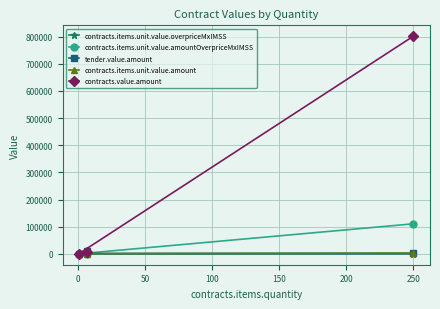

How many lines are shown in the chart?

5